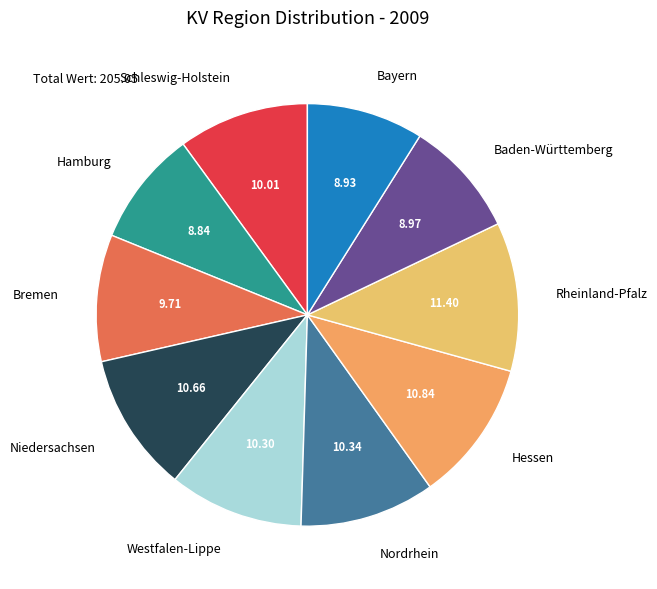

How many segments does this pie chart have?

10